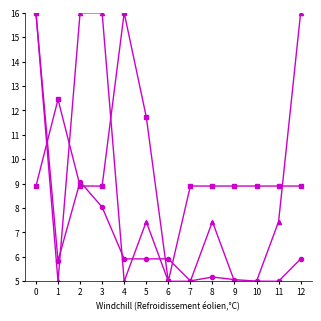

What is the difference between the highest and lowest values at 4?

11.0